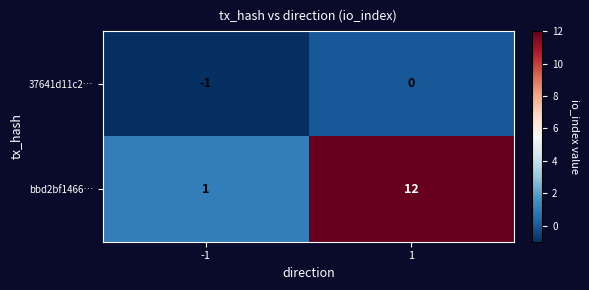

What value does the bbd2bf1466… series have at 1, to the nearest 10?

10